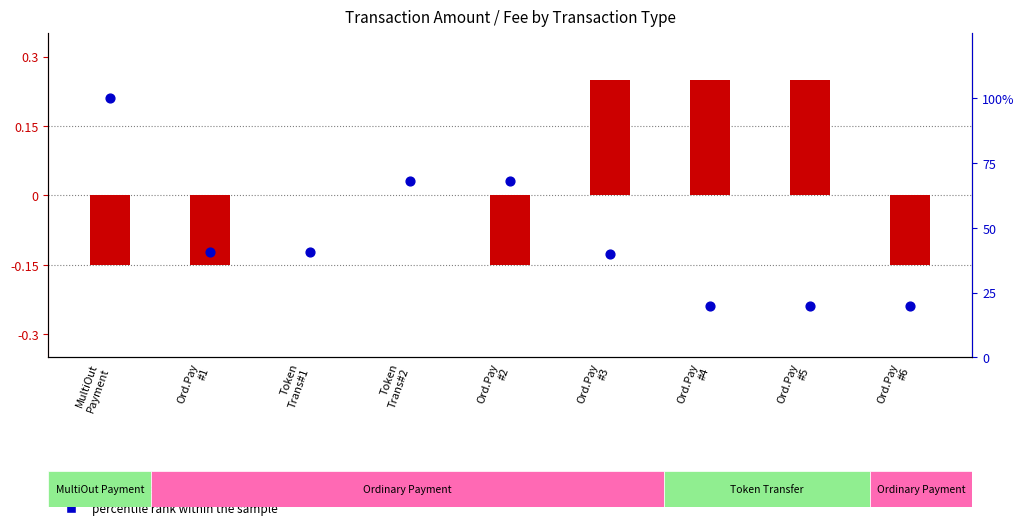

What is the total value across all series at Ord.Pay
#3?

40.2